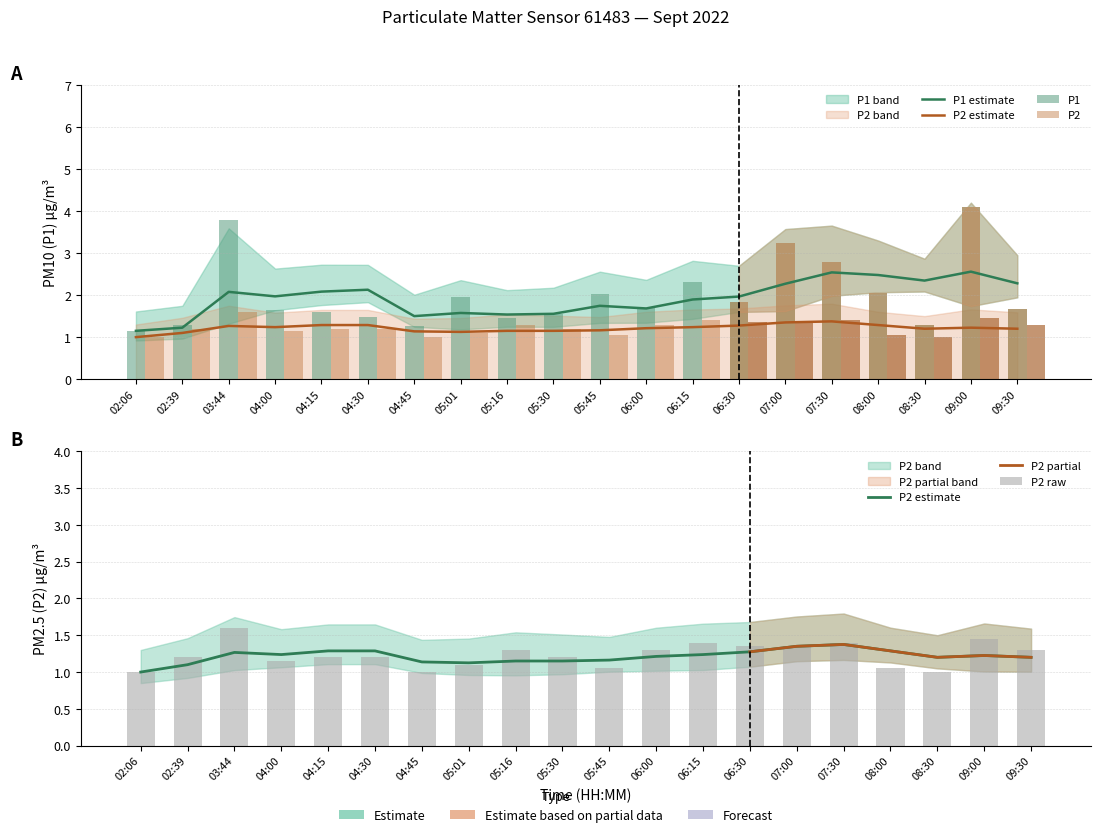

True or false: P2 has a value of 0.6 at 07:00.

False